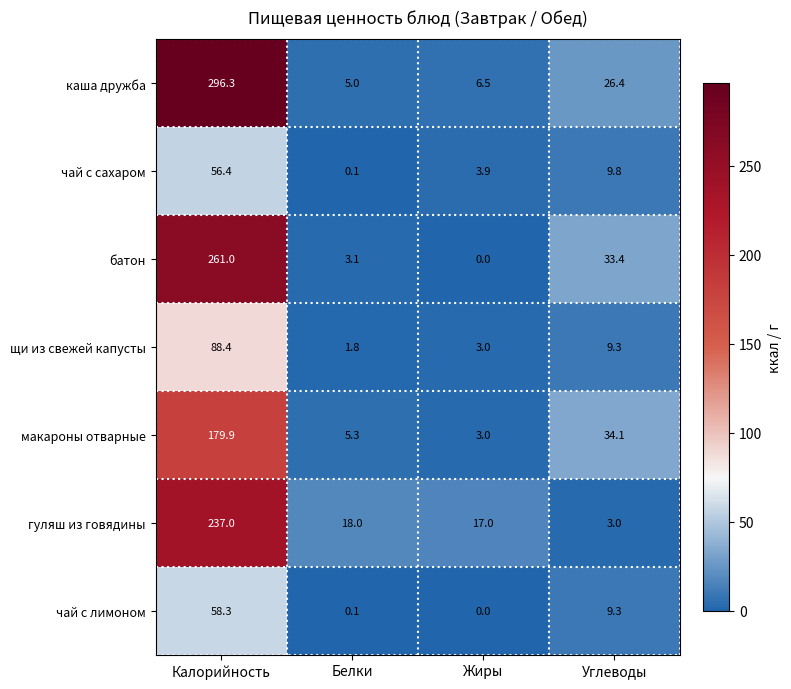

What is the difference between the highest and lowest values at Белки?

17.9